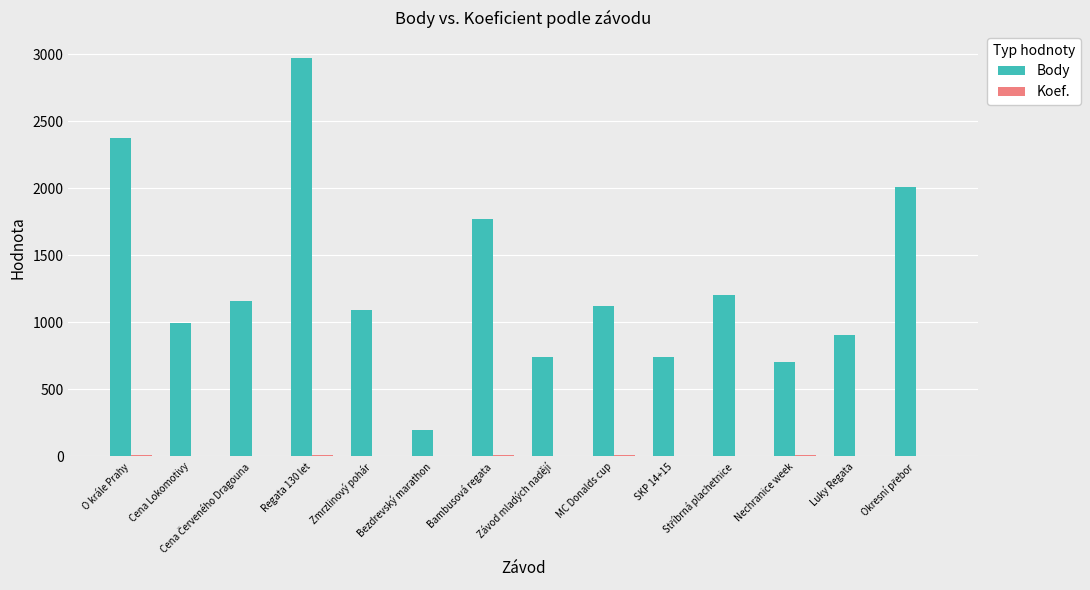

Which category has the highest value across all series?

Regata 130 let